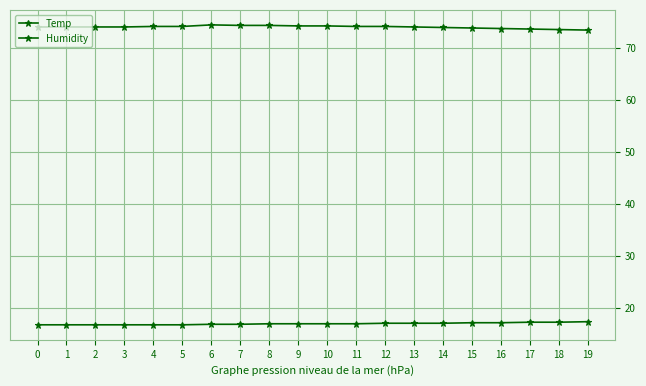

Is this an area chart (filled region under the line)?

No